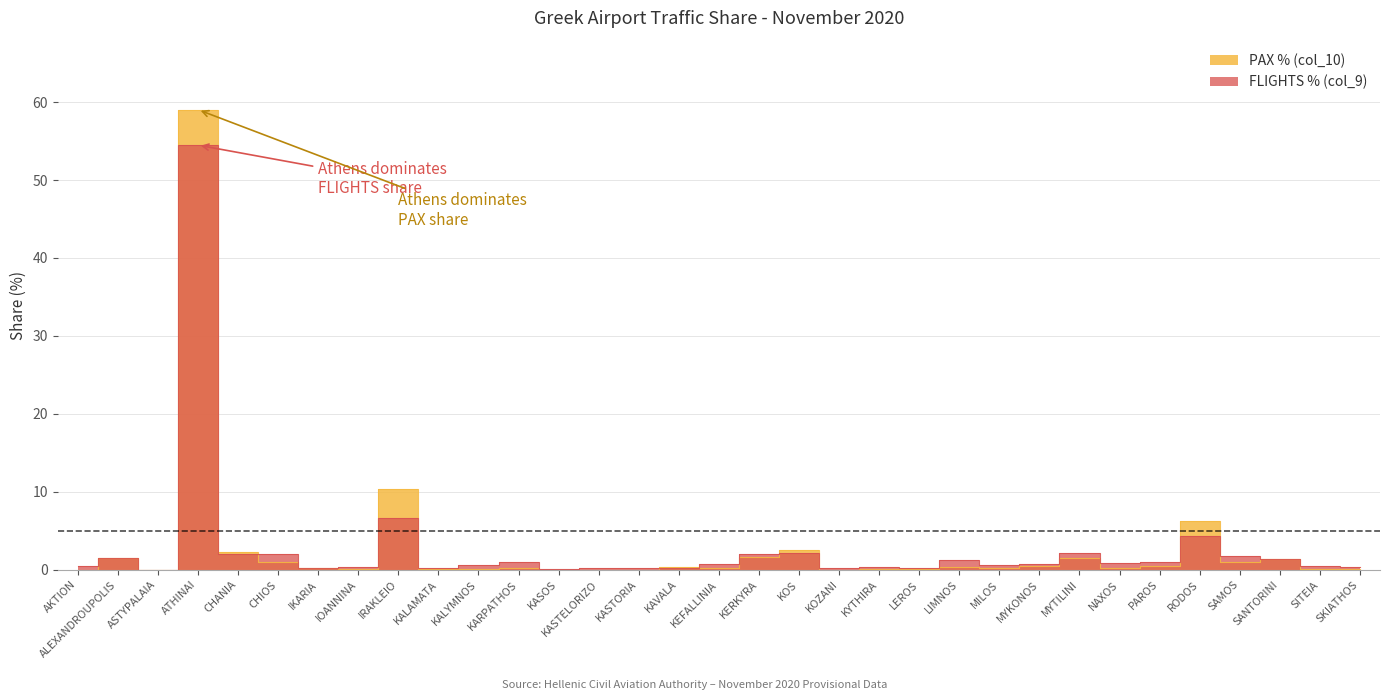

List the labels in order of PAX % (col_10) value, smallest first.

ASTYPALAIA, KASOS, KASTORIA, KOZANI, KASTELORIZO, AKTION, KALYMNOS, LEROS, SKIATHOS, KYTHIRA, SITEIA, IOANNINA, KALAMATA, IKARIA, MILOS, KEFALLINIA, NAXOS, KARPATHOS, KAVALA, LIMNOS, MYKONOS, PAROS, SAMOS, CHIOS, SANTORINI, ALEXANDROUPOLIS, MYTILINI, KERKYRA, CHANIA, KOS, RODOS, IRAKLEIO, ATHINAI